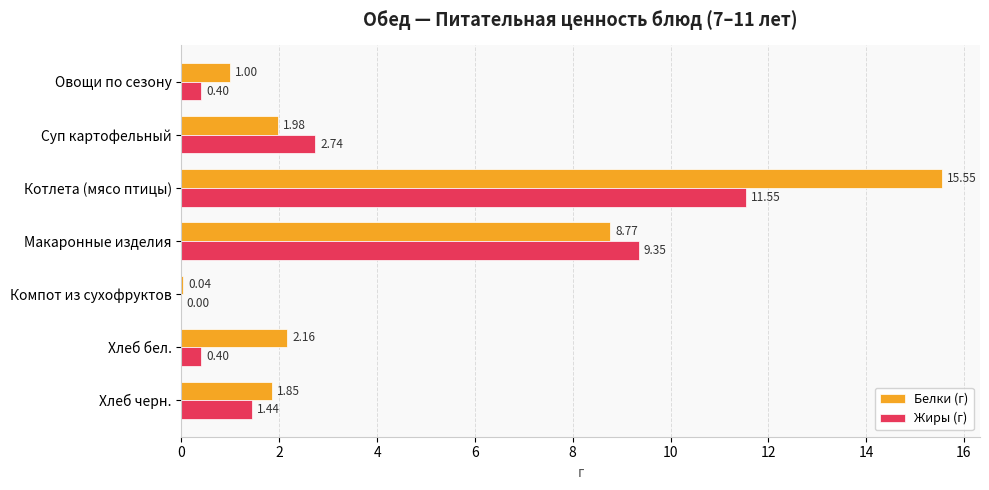

What is the sum of all Жиры (г) values?

25.9